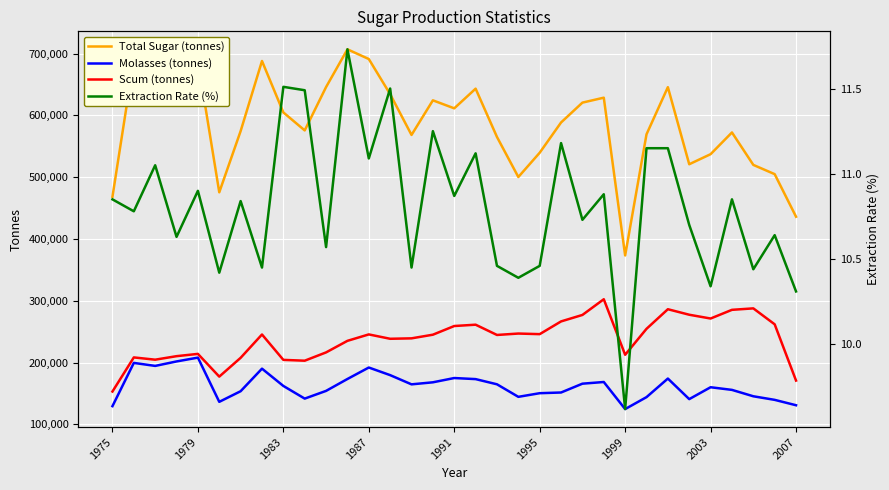

How many data points does each series have?

33